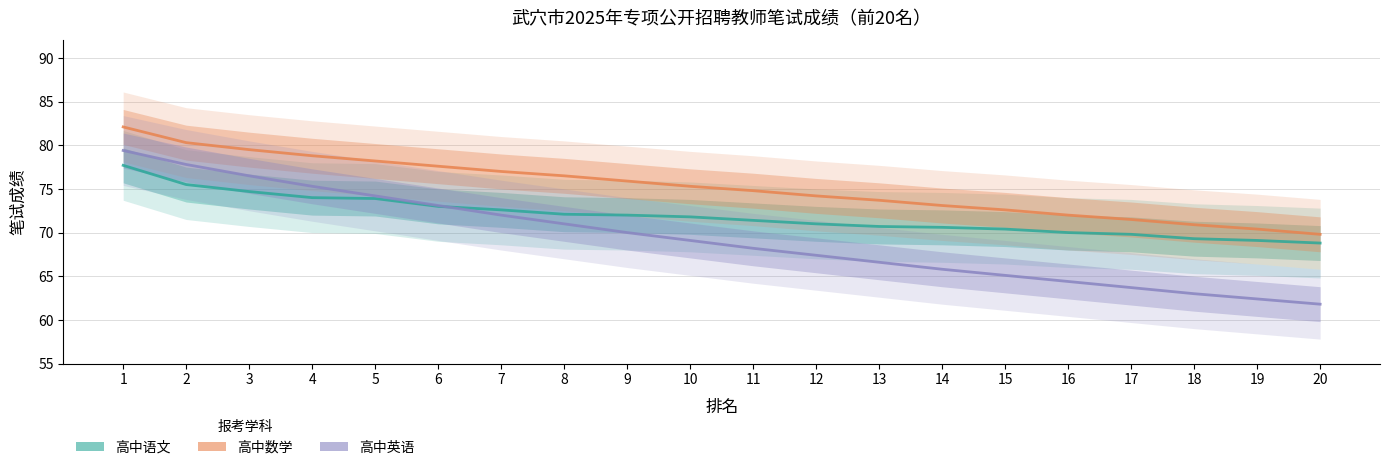

At which category does the chart reach its peak across all series?

1